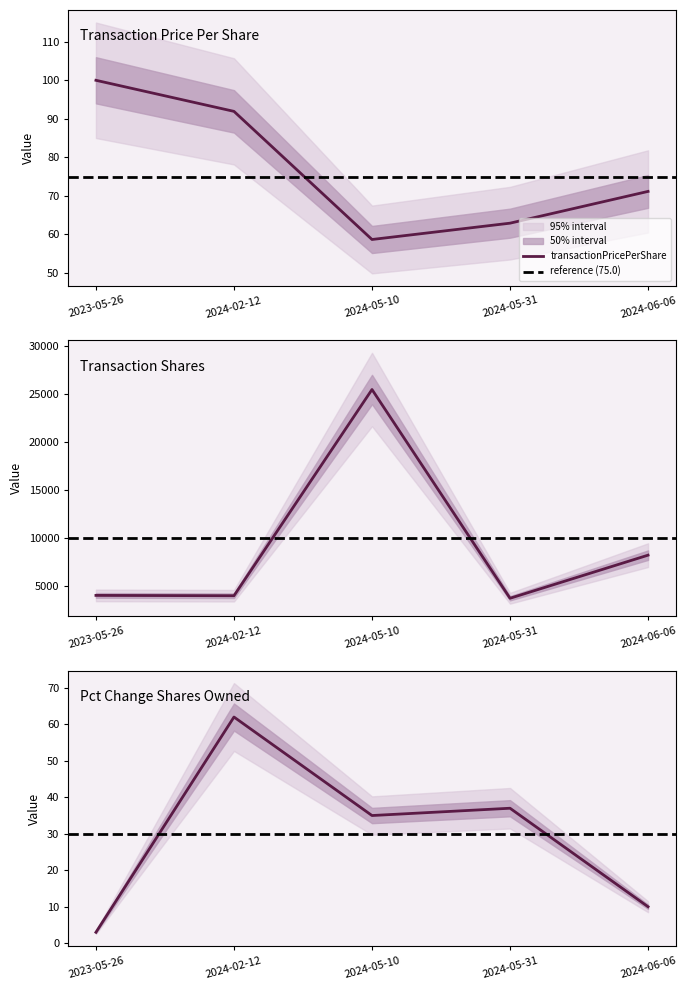

At how many categories does at least one series exceed 14470?

1